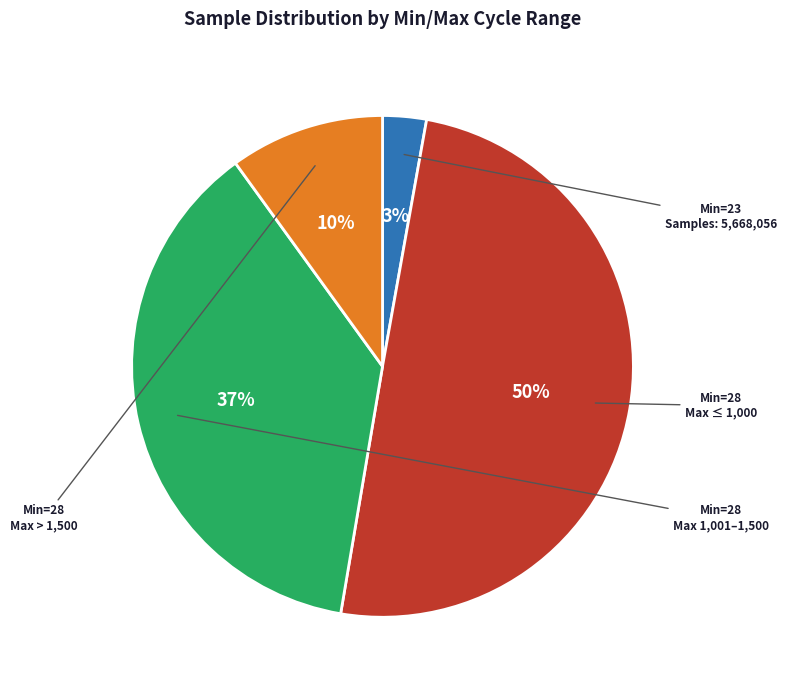

How many slices are in this pie chart?

4